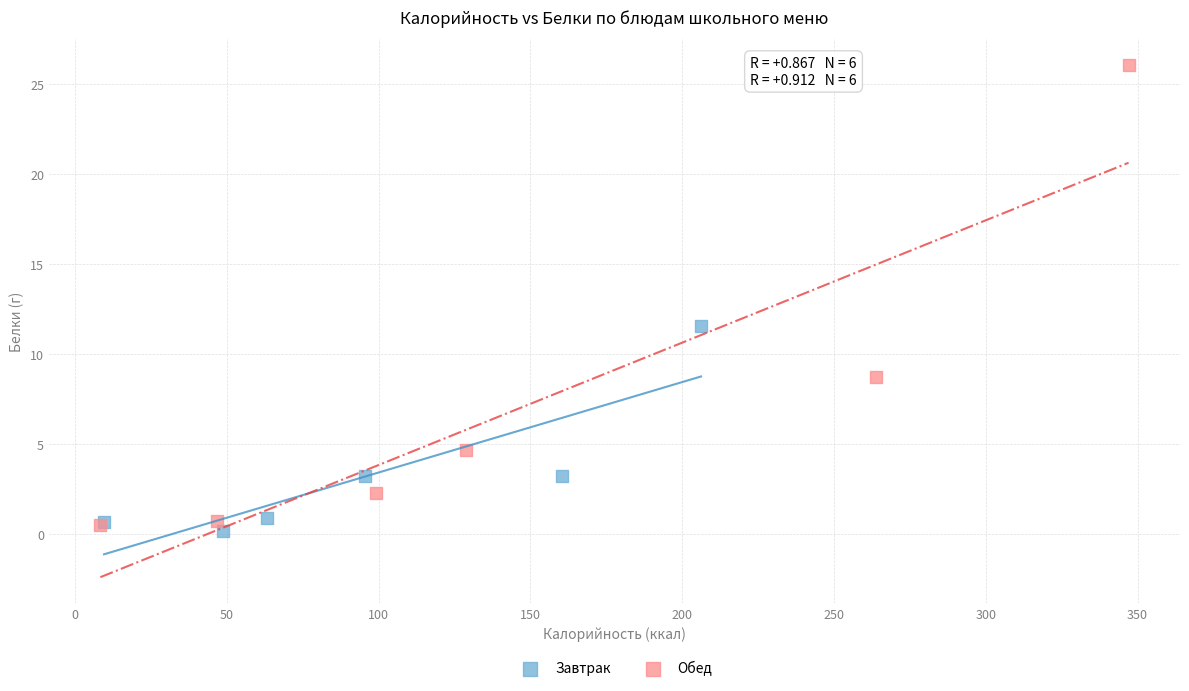

What are all the series names shown in the legend?

Завтрак, Обед